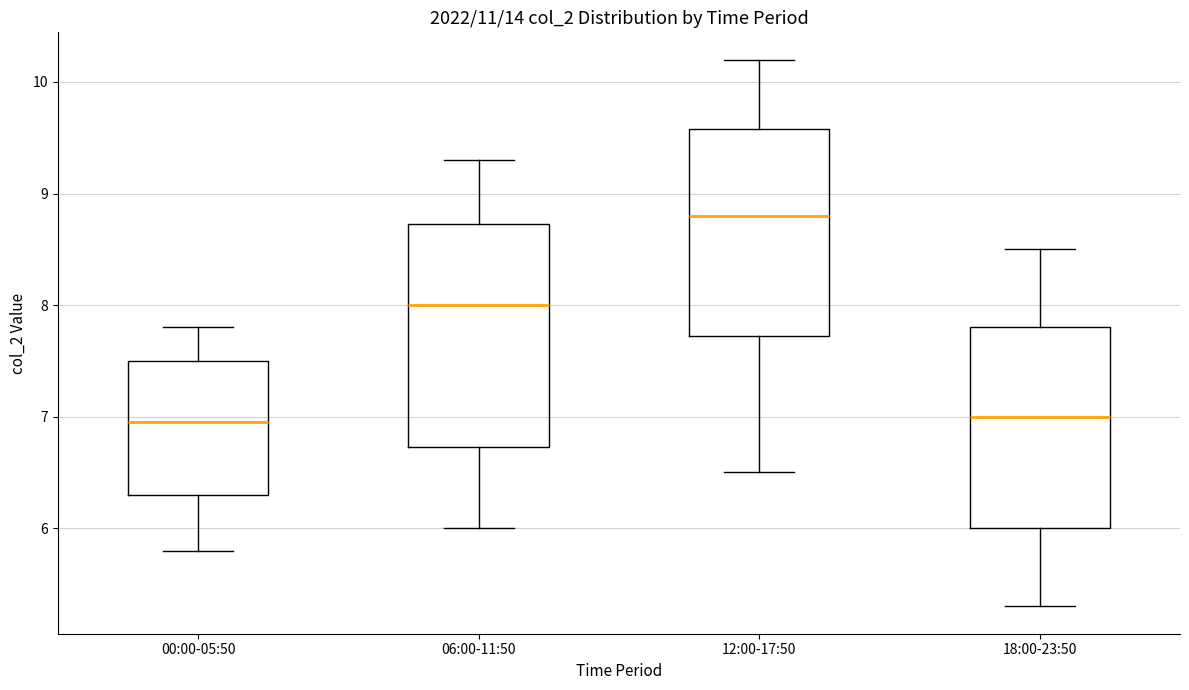

Where does the median line of the box for 06:00-11:50 sit on the y-axis? The values are not printed on the chart, so give them approximately, as read against the axis.

8.0